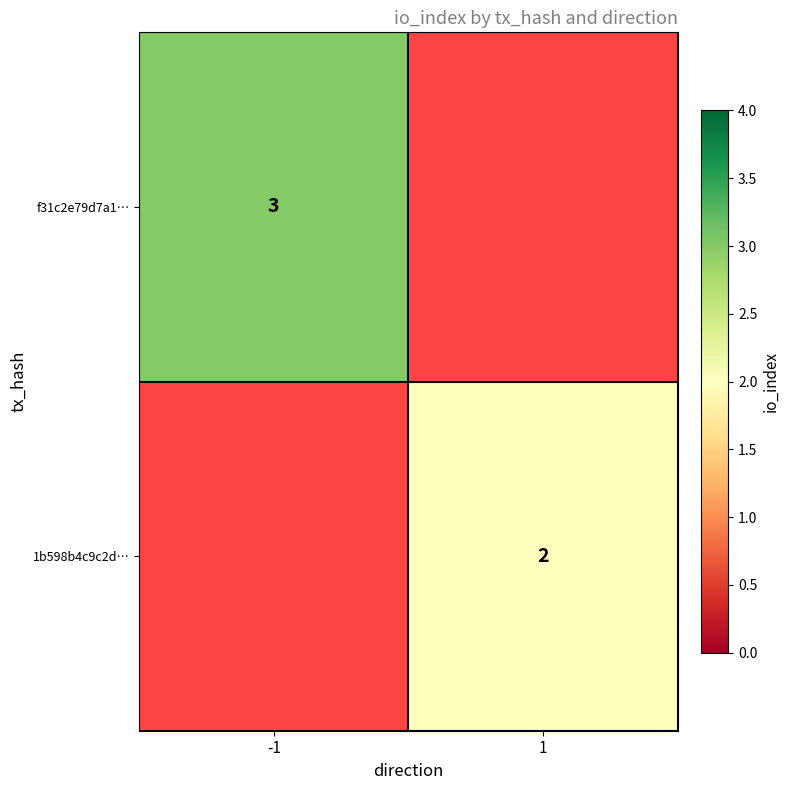

What is the minimum value shown in the chart?

2.0